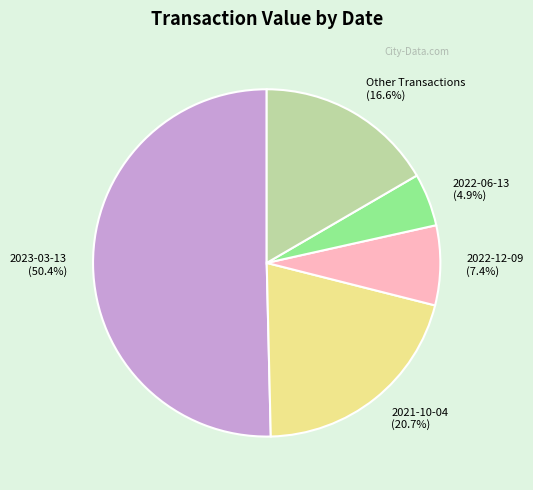

Between Other Transactions and 2021-10-04, which is larger?

2021-10-04